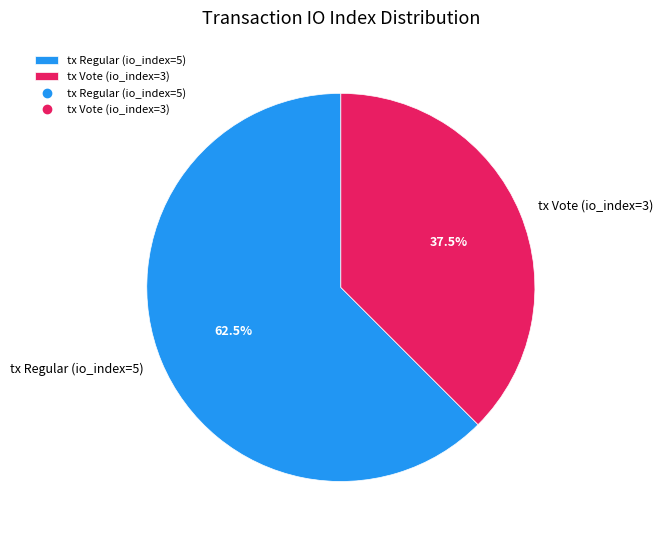

Do tx Vote (io_index=3) and tx Regular (io_index=5) together represent more than half of the pie?

Yes